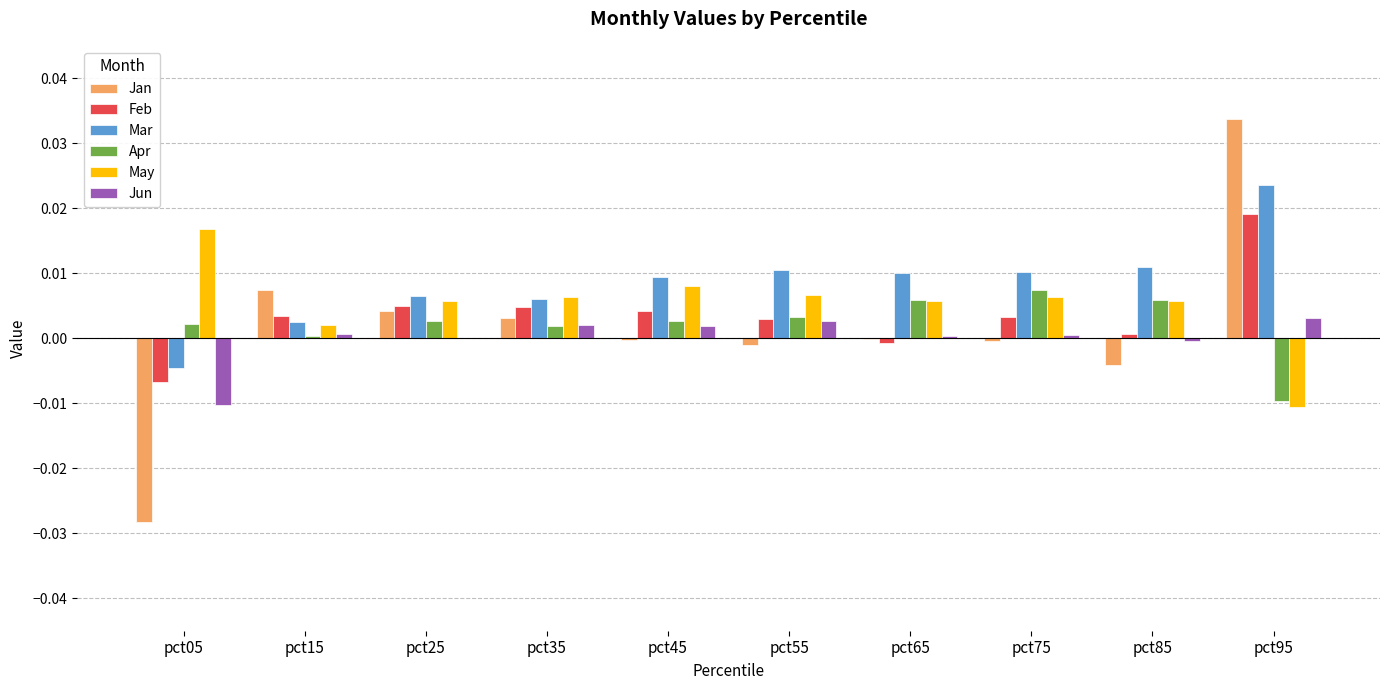

Does the chart contain stacked bars?

No